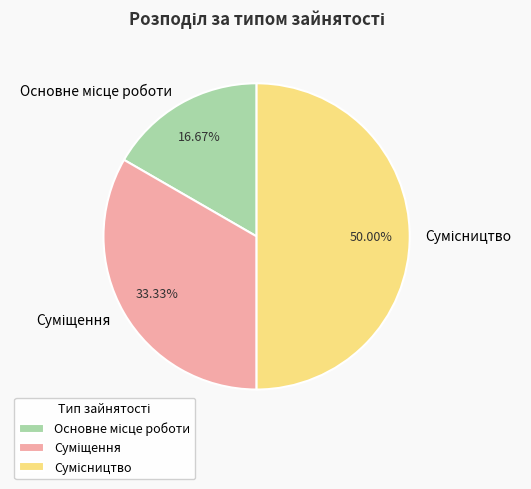

Count the number of slices in the pie.

3